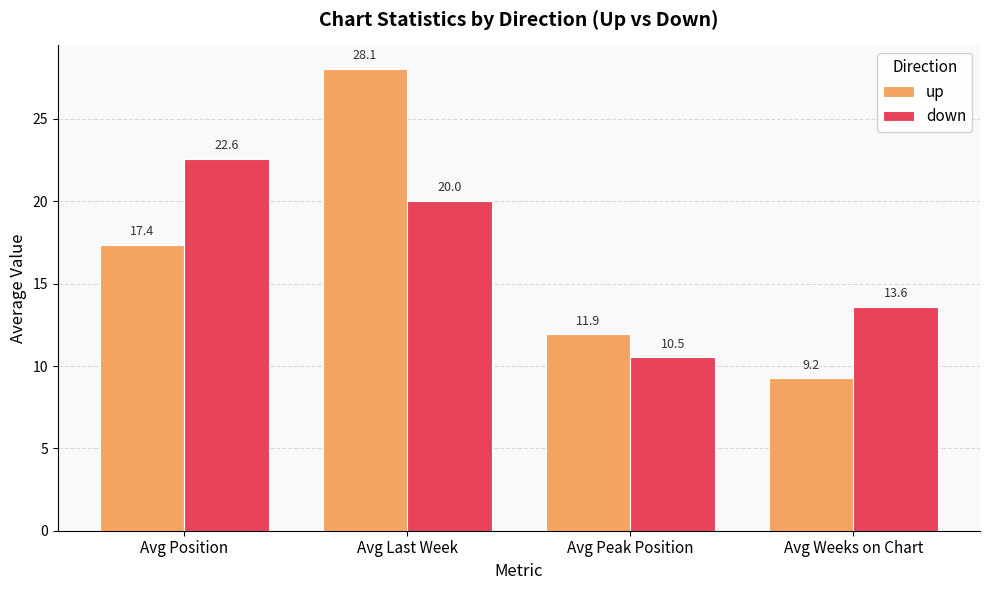

What is the label of the 1st bar from the left?

Avg Position